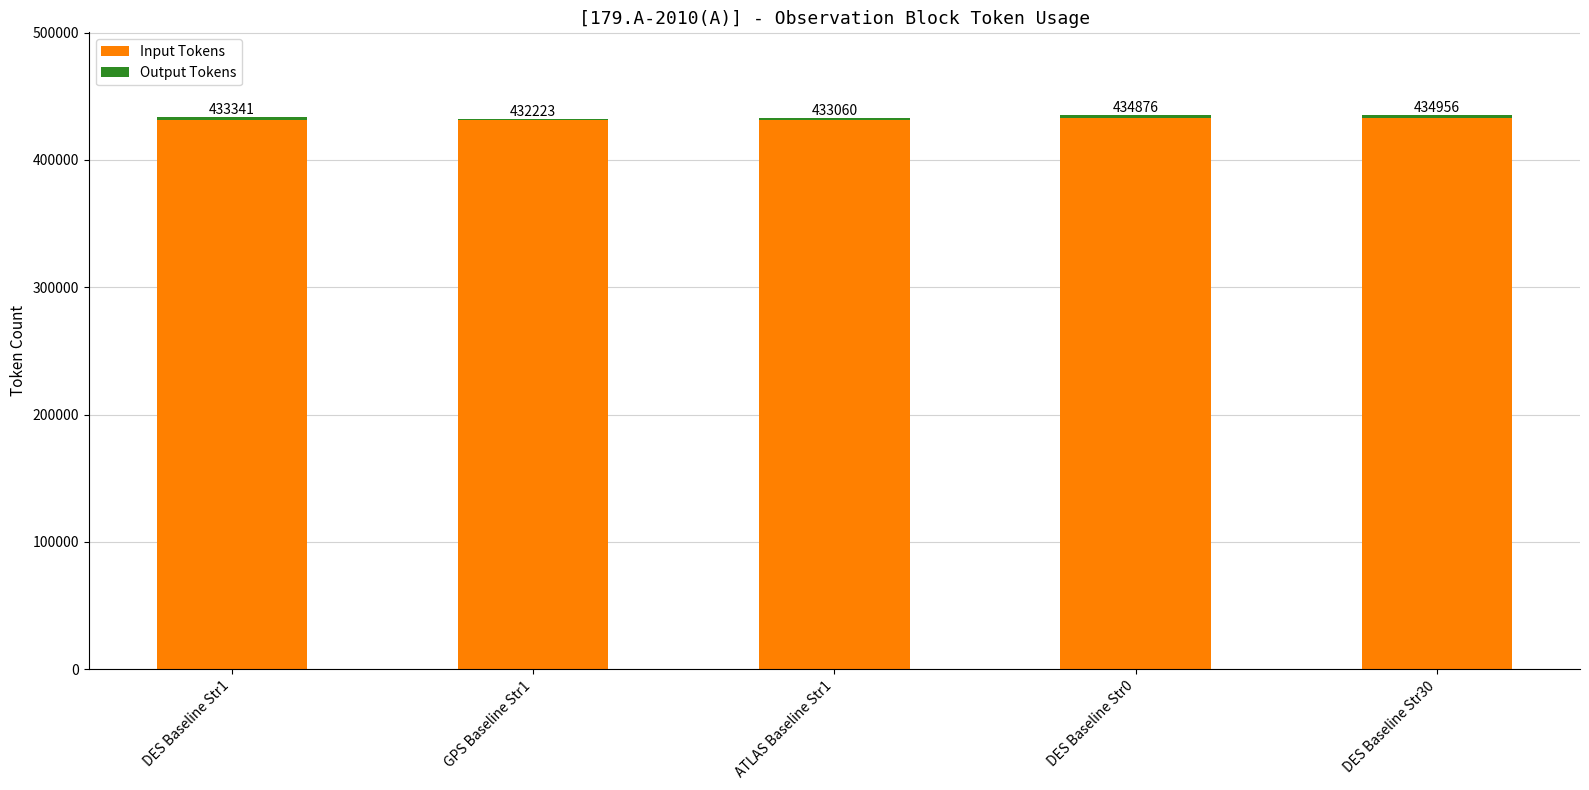

What is the highest value of the Input Tokens series?

432905